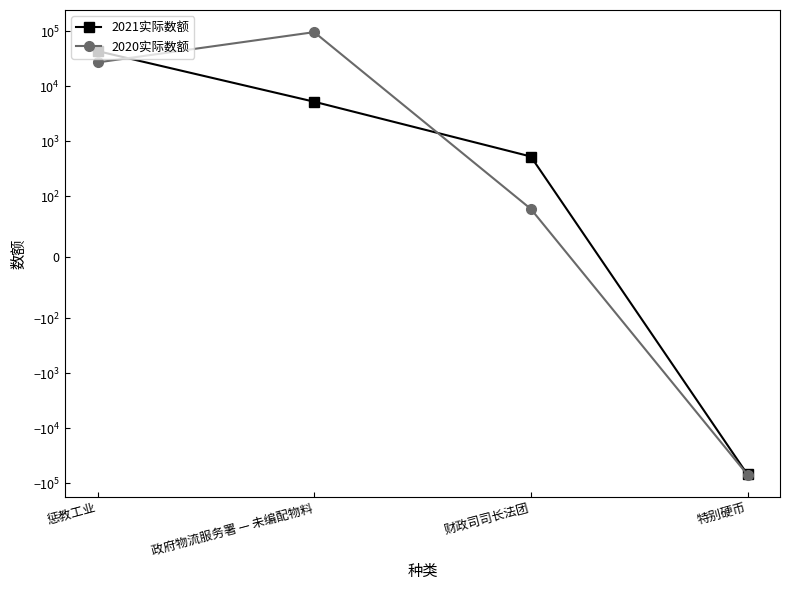

What is the sum of all 2021实际数额 values?

-19691